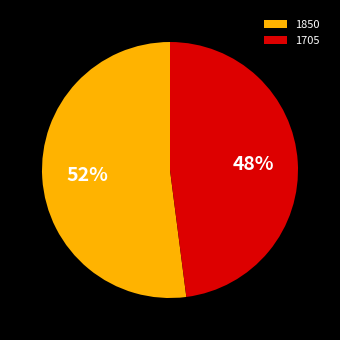

Is the sum of 1850 and 1705 greater than half?

Yes